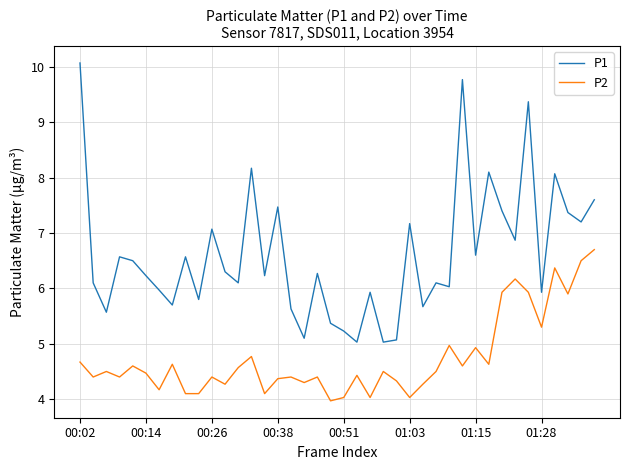

Rank the series by their average value, from lowest to highest.

P2, P1